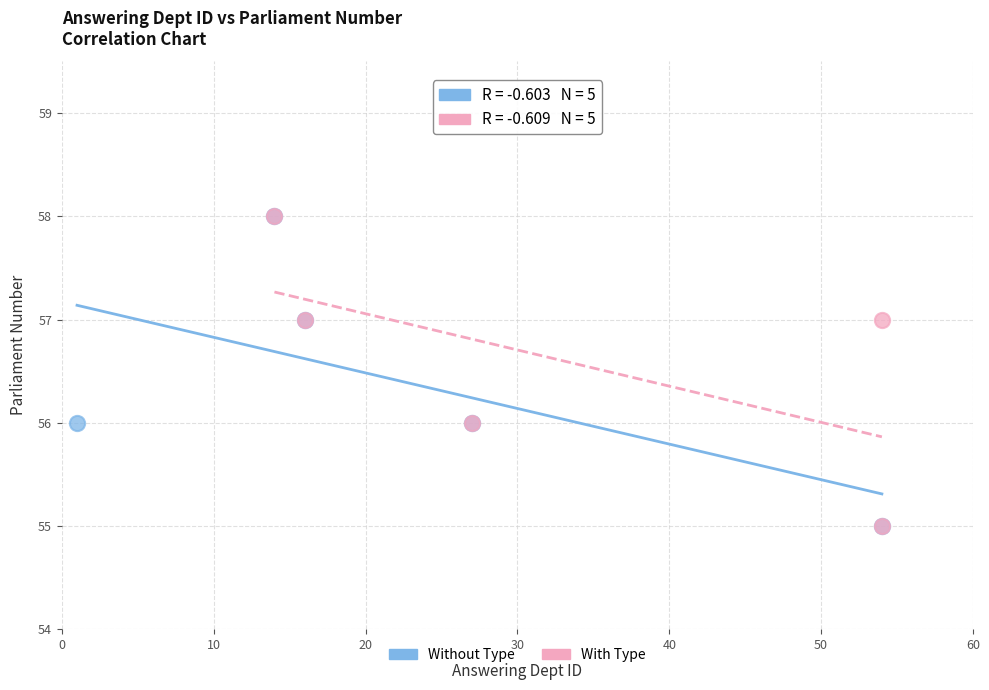

What are all the series names shown in the legend?

Without Type, With Type